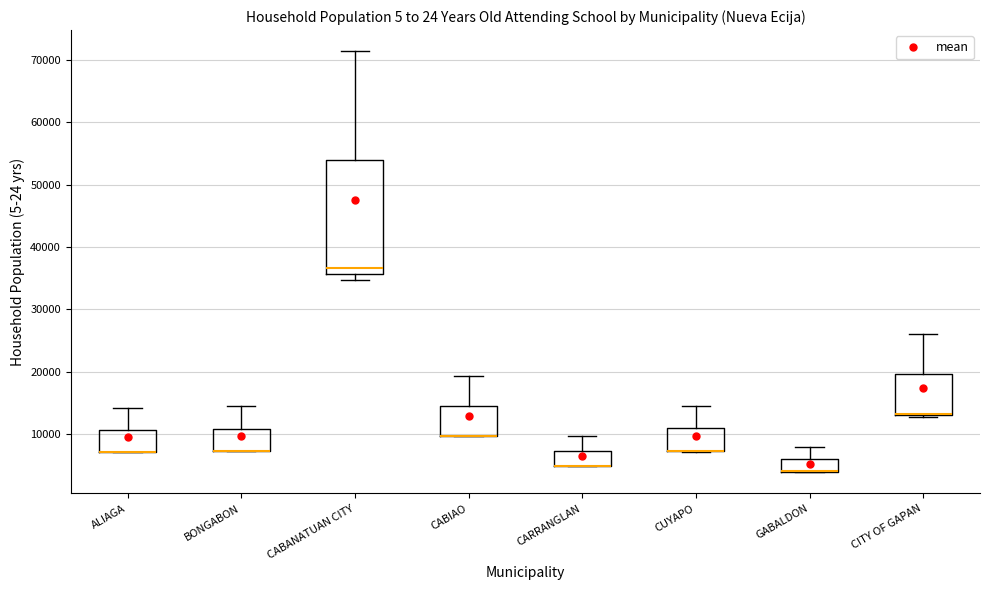

Comparing the boxes themselves (not the whiskers), which one is the tallest?

CABANATUAN CITY